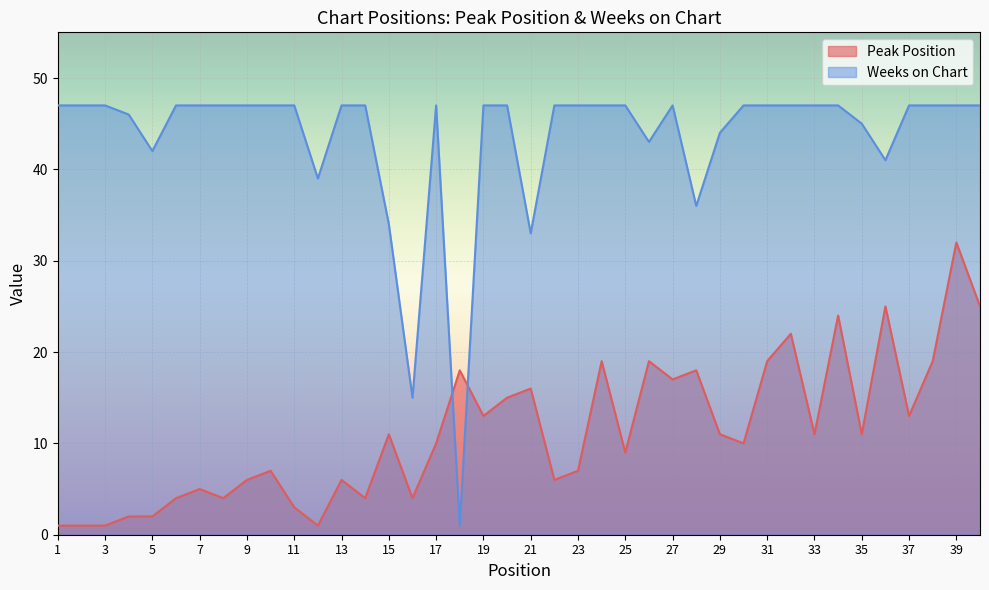

At how many categories does at least one series exceed 10?

40